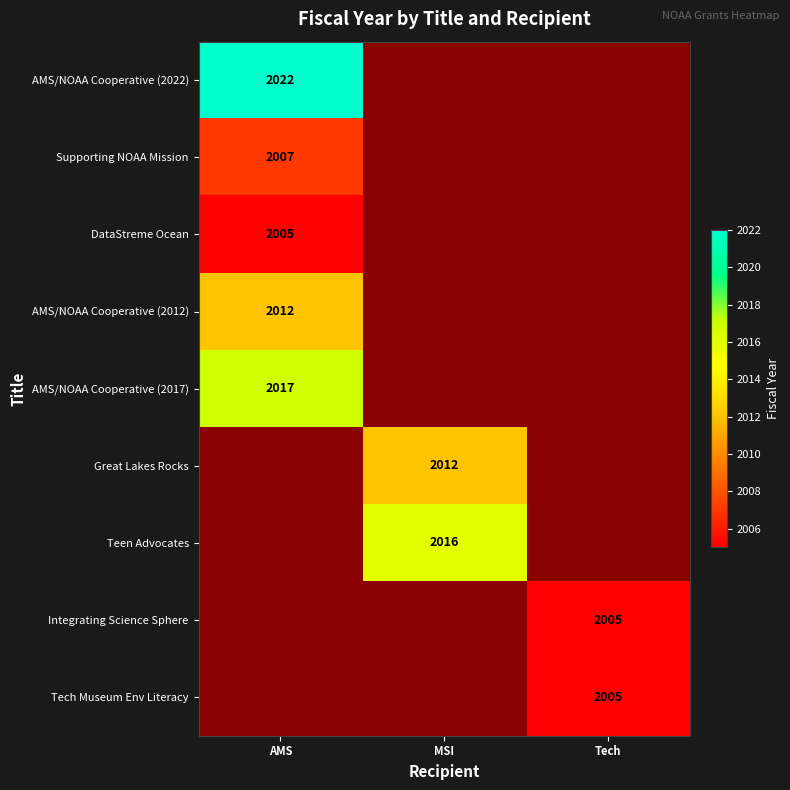

Is it true that AMS/NOAA Cooperative (2012) equals 2012 at AMS?

True